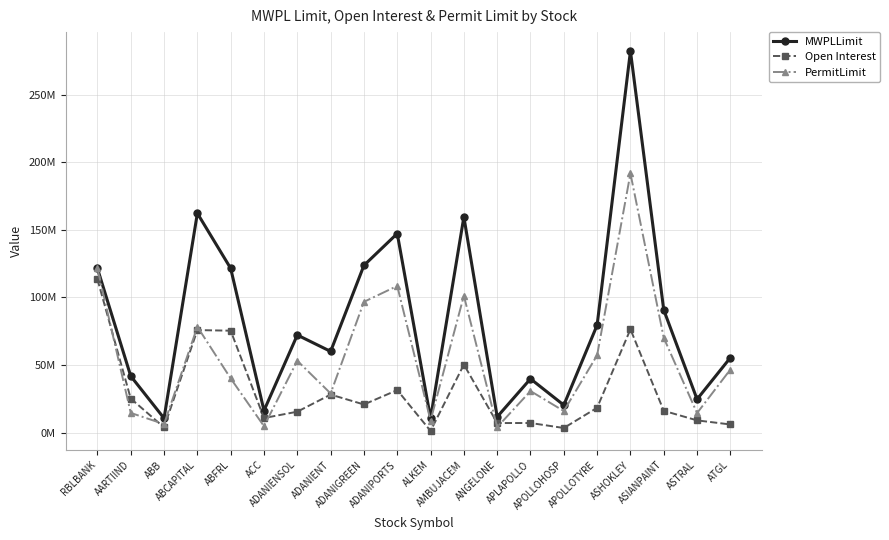

List the series in order of their overall mean, highest first.

MWPLLimit, PermitLimit, Open Interest